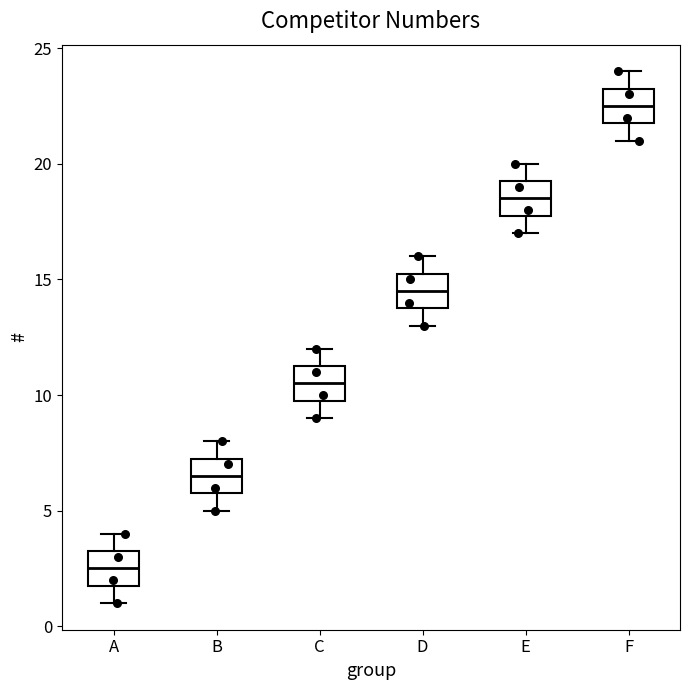

Reading left to right, transcribe this box plot: for each box, give where its median line is, the range the box spans, and where its two whiskers end, as read against the y-axis. The values are not printed on the chart, so give them approximately, as read against the axis.

A: median 2.5, box 2.0 to 3.5, whiskers 1.0 to 4.0
B: median 6.5, box 6.0 to 7.5, whiskers 5.0 to 8.0
C: median 10.5, box 10.0 to 11.5, whiskers 9.0 to 12.0
D: median 14.5, box 14.0 to 15.5, whiskers 13.0 to 16.0
E: median 18.5, box 18.0 to 19.5, whiskers 17.0 to 20.0
F: median 22.5, box 22.0 to 23.5, whiskers 21.0 to 24.0